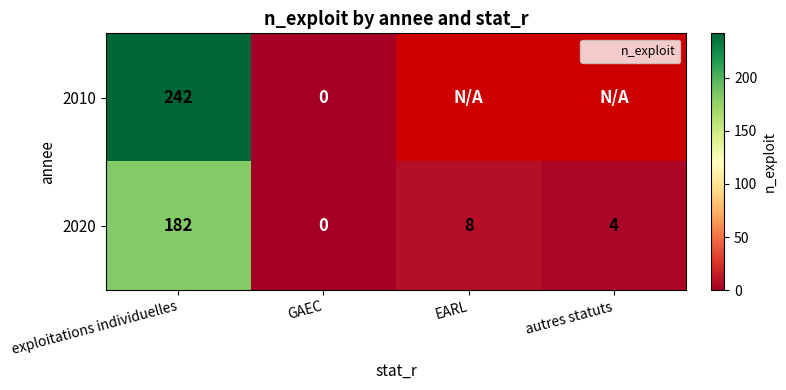

The value of 2020 at autres statuts is 4.0. True or false?

True